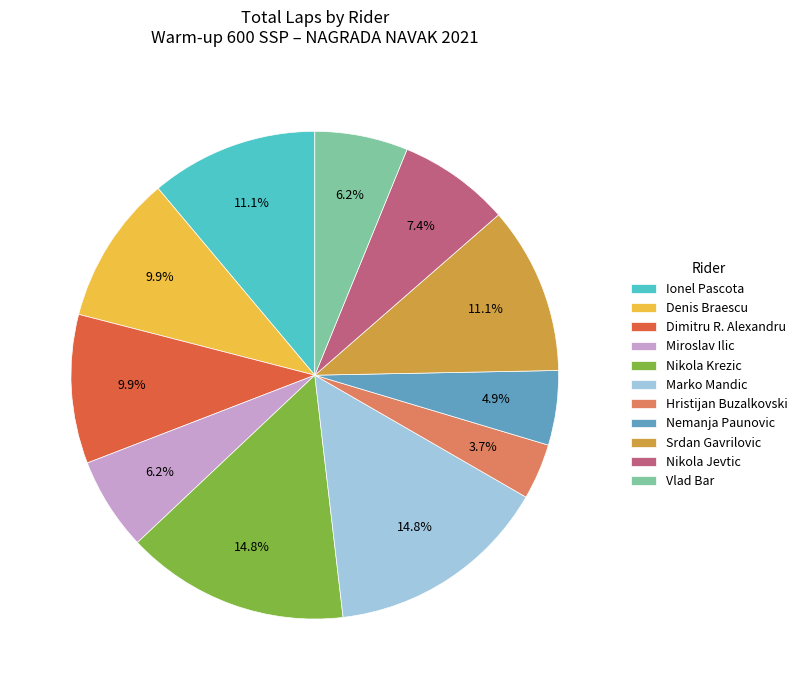

Does Nikola Krezic account for over 50% of the chart?

No